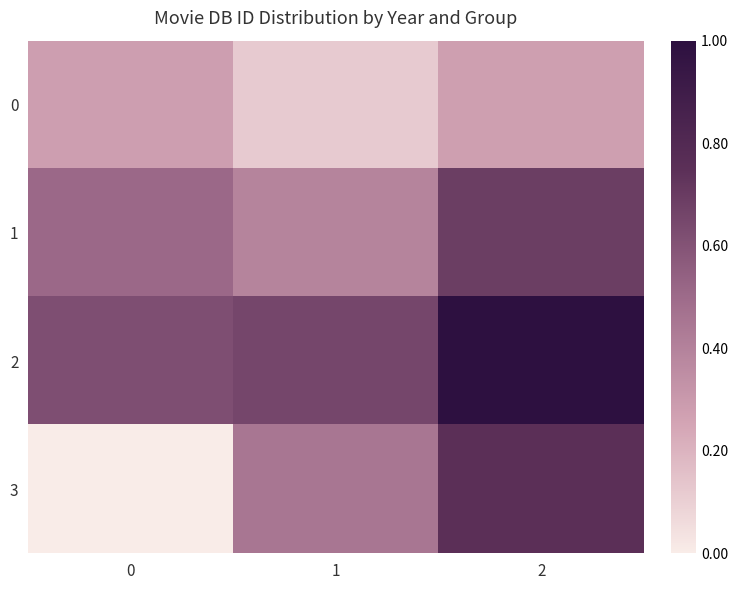

What is the spread (max minus min) of values at 2?

0.7